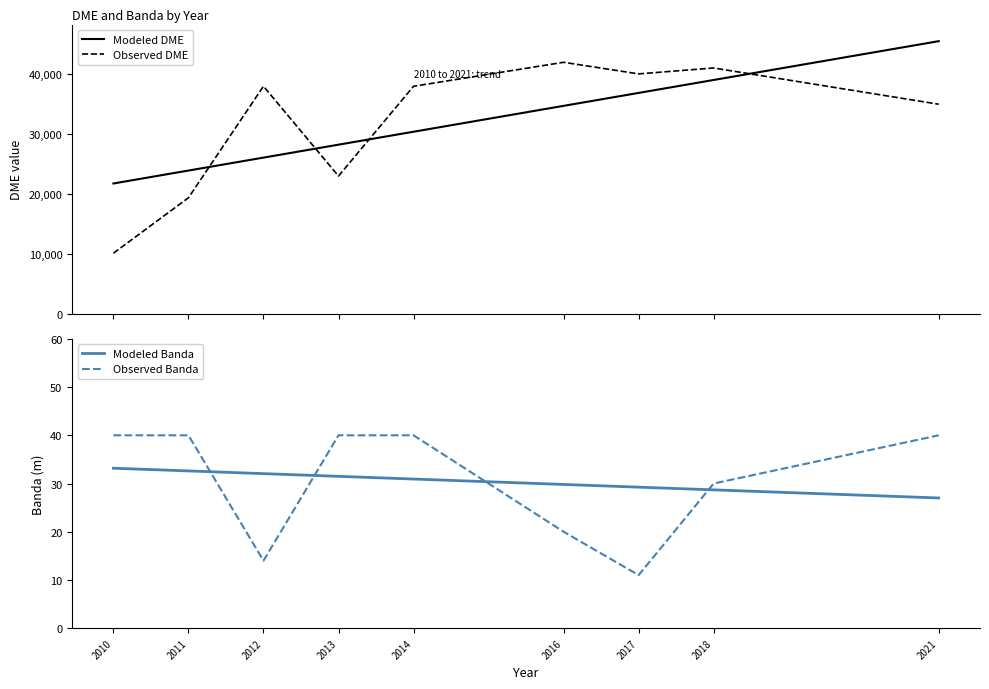

In Observed Banda, how many points are lower than both neighbors (excluding endpoints)?

2